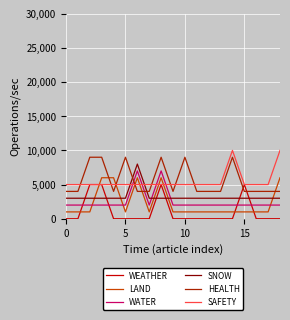

Reading left to right, transcribe all the data shown in this chart.

WEATHER: 0	0	5000	5000	0	0	0	0	5000	0	0	0	0	0	0	5000	0	0	0
LAND: 1000	1000	1000	6000	6000	1000	6000	1000	6000	1000	1000	1000	1000	1000	1000	1000	1000	1000	6000
WATER: 2000	2000	2000	2000	2000	2000	7000	2000	7000	2000	2000	2000	2000	2000	2000	2000	2000	2000	2000
SNOW: 3000	3000	3000	3000	3000	3000	8000	3000	3000	3000	3000	3000	3000	3000	3000	3000	3000	3000	3000
HEALTH: 4000	4000	9000	9000	4000	9000	4000	4000	9000	4000	9000	4000	4000	4000	9000	4000	4000	4000	4000
SAFETY: 5000	5000	5000	5000	5000	5000	5000	5000	5000	5000	5000	5000	5000	5000	10000	5000	5000	5000	10000